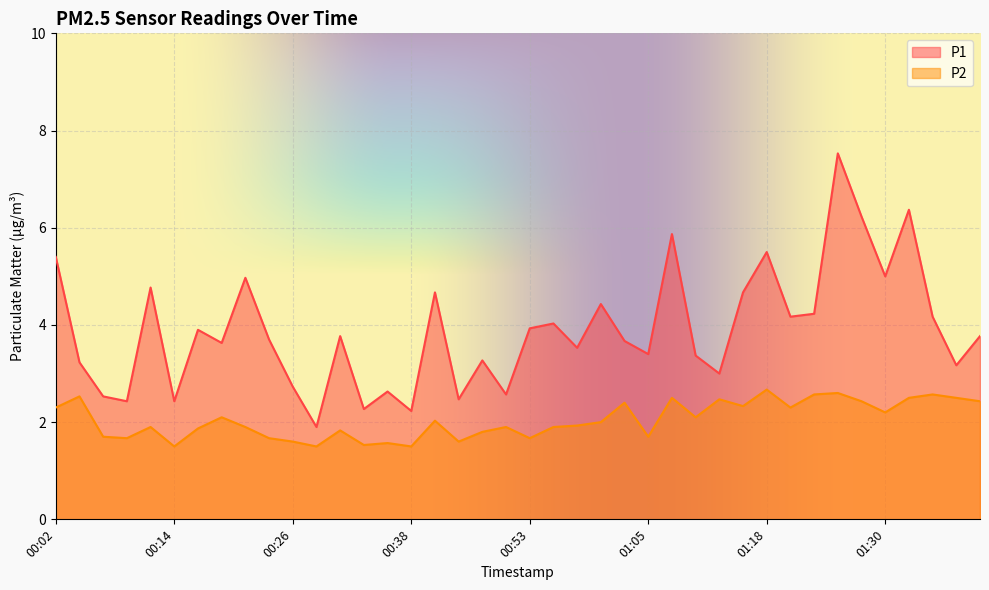

What is the difference between the maximum and minimum values in the P1 series?

5.6